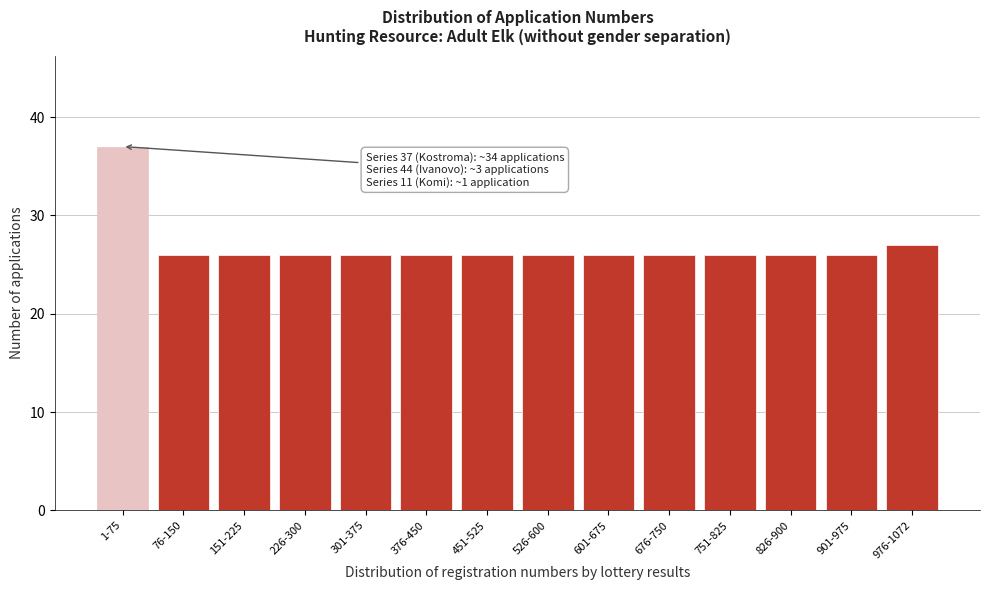

Reading right to left, extract all data points from this chart.

976-1072=27	901-975=26	826-900=26	751-825=26	676-750=26	601-675=26	526-600=26	451-525=26	376-450=26	301-375=26	226-300=26	151-225=26	76-150=26	1-75=37